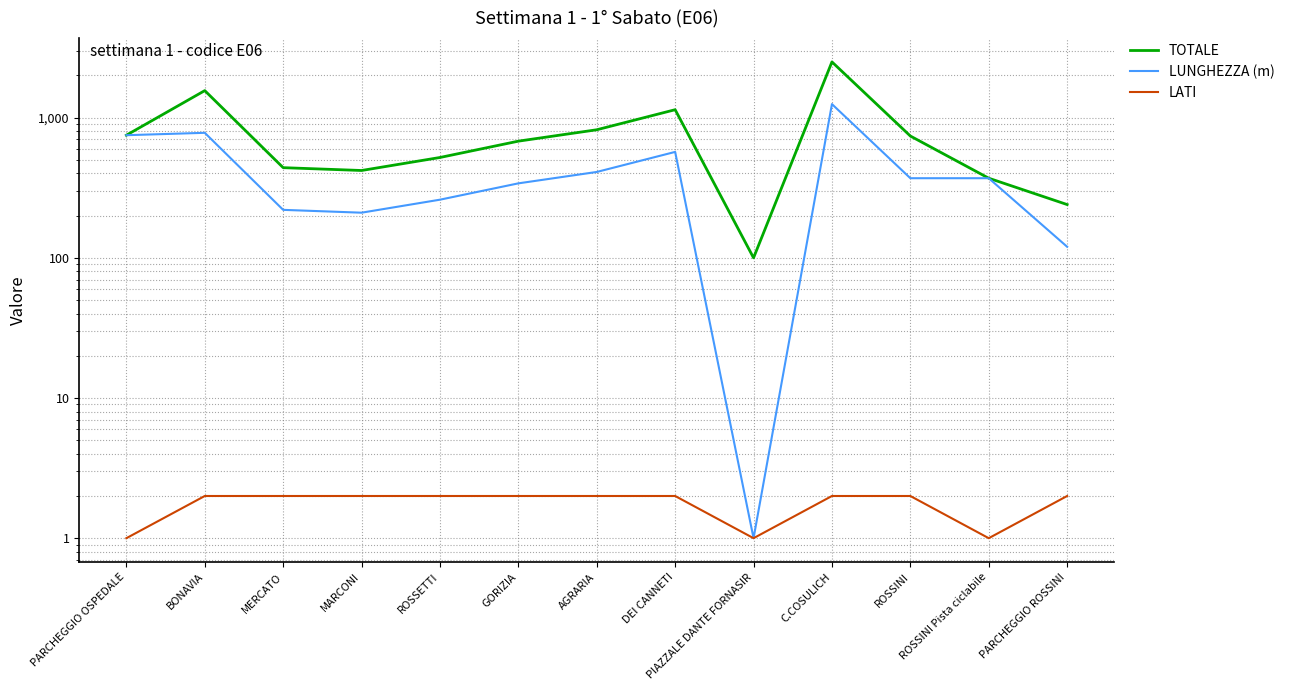

List the labels in order of LATI value, smallest first.

PARCHEGGIO OSPEDALE, PIAZZALE DANTE FORNASIR, ROSSINI Pista ciclabile, BONAVIA, MERCATO, MARCONI, ROSSETTI, GORIZIA, AGRARIA, DEI CANNETI, C.COSULICH, ROSSINI, PARCHEGGIO ROSSINI